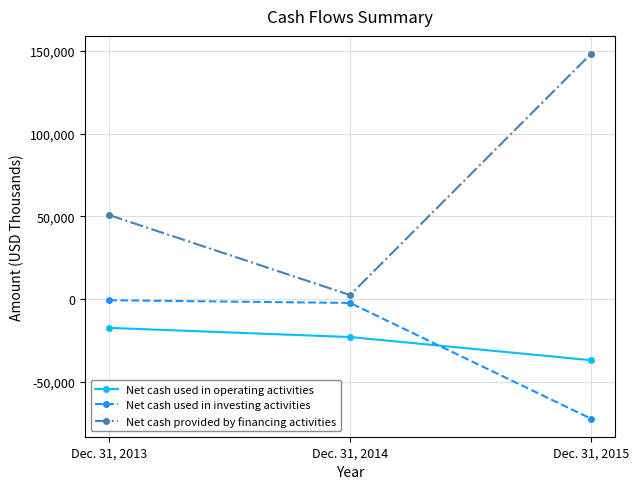

Reading right to left, extract all data points from this chart.

Net cash used in operating activities: Dec. 31, 2015=-36797	Dec. 31, 2014=-22824	Dec. 31, 2013=-17311
Net cash used in investing activities: Dec. 31, 2015=-71994	Dec. 31, 2014=-2246	Dec. 31, 2013=-644
Net cash provided by financing activities: Dec. 31, 2015=147917	Dec. 31, 2014=2512	Dec. 31, 2013=50737